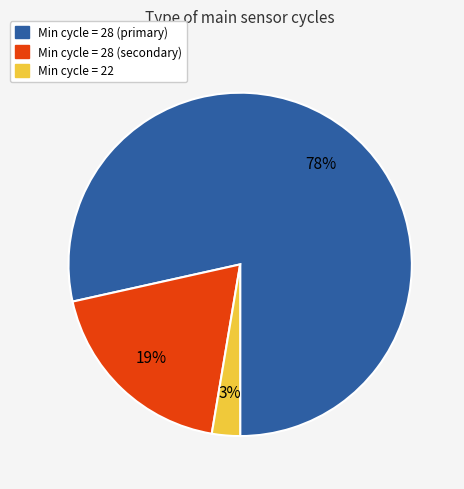

What percentage is the Min cycle = 28 (primary) slice, to the nearest percent?

78%